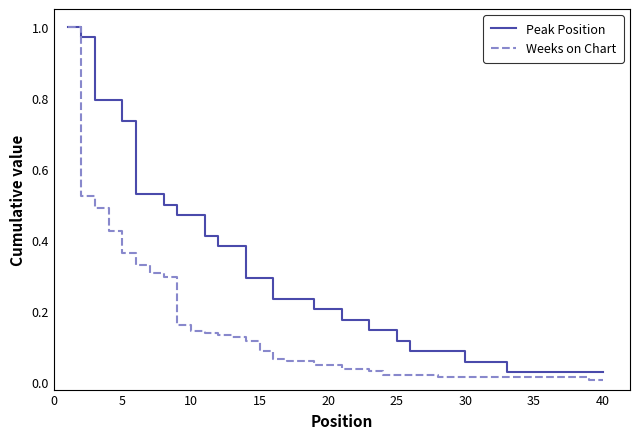

How many series are shown in this chart?

2